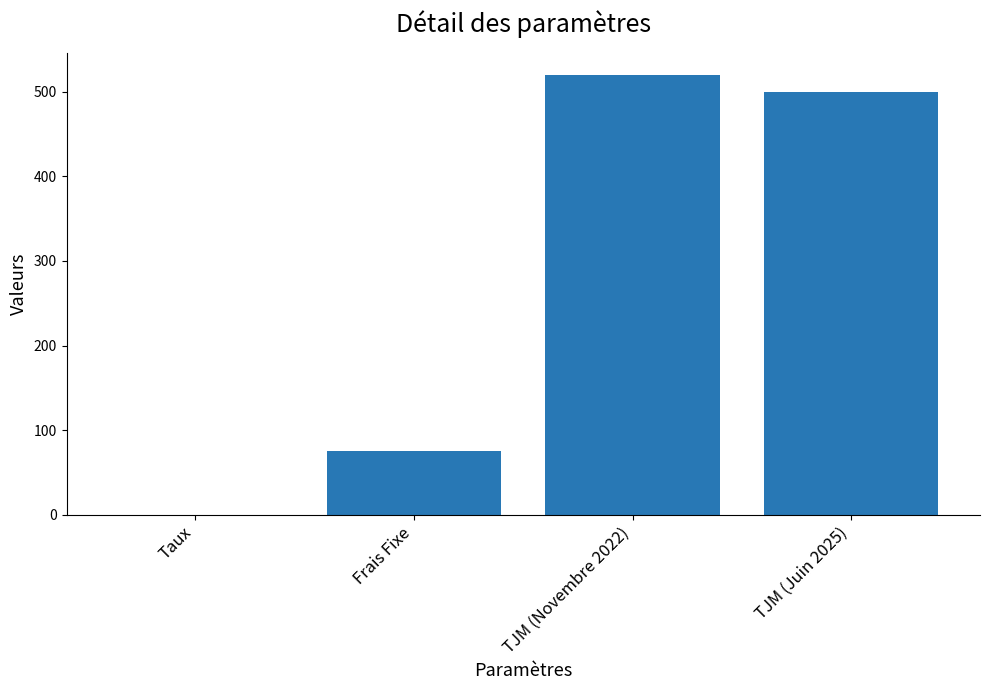

Reading left to right, what are all the values shown in this chart?

0.1	75.0	520.0	500.0